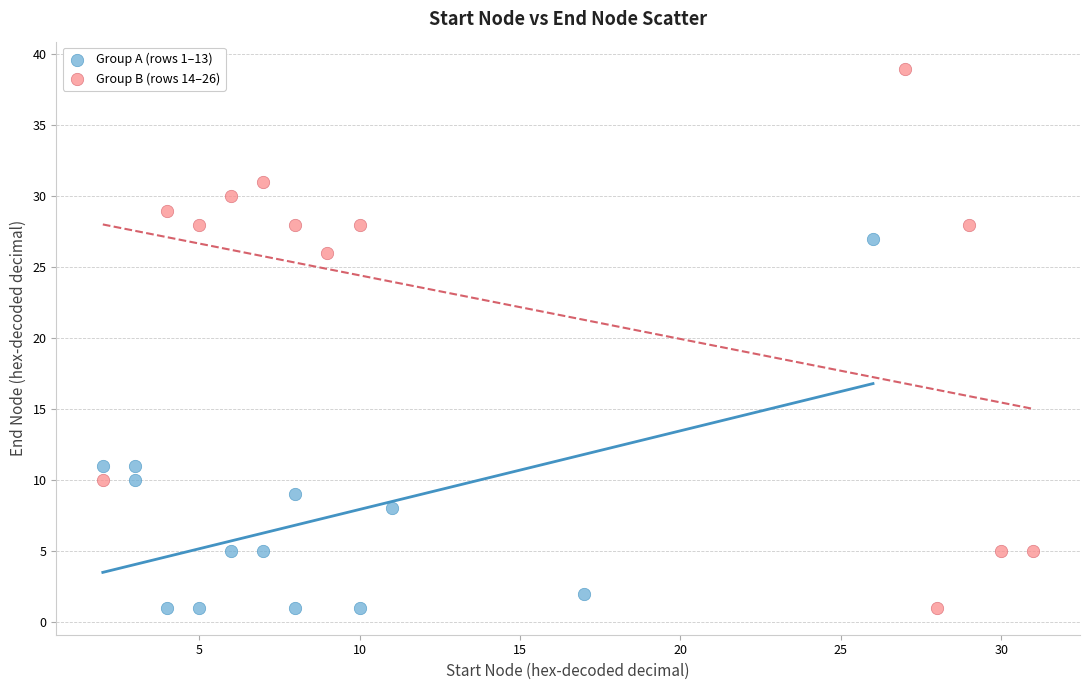

Which series contains the highest Y value?

Group B (rows 14–26)